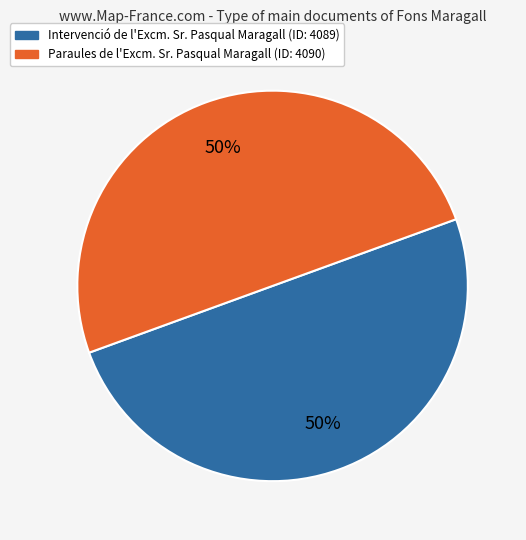

Approximately how many times larger is the value at Paraules de l'Excm. Sr. Pasqual Maragall (ID: 4090) compared to Intervenció de l'Excm. Sr. Pasqual Maragall (ID: 4089)?

1.0